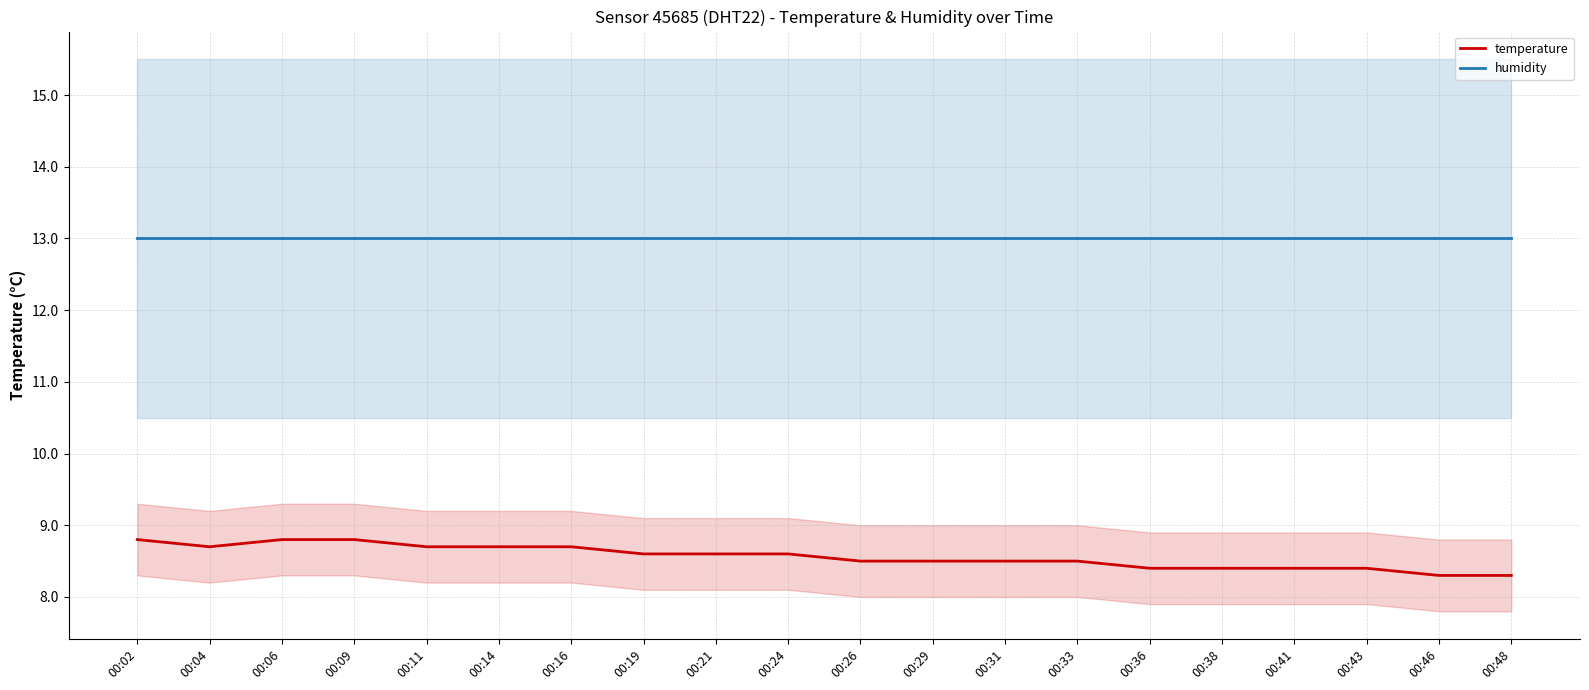

What is the difference between the highest and lowest values at 00:29?

4.5